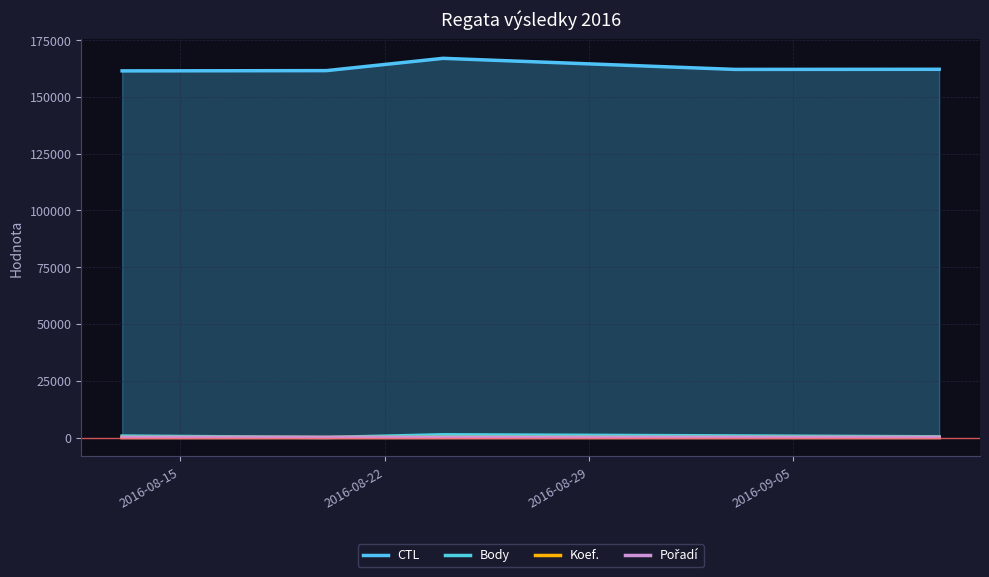

True or false: Pořadí has a value of 39 at 2016-09-05.

True